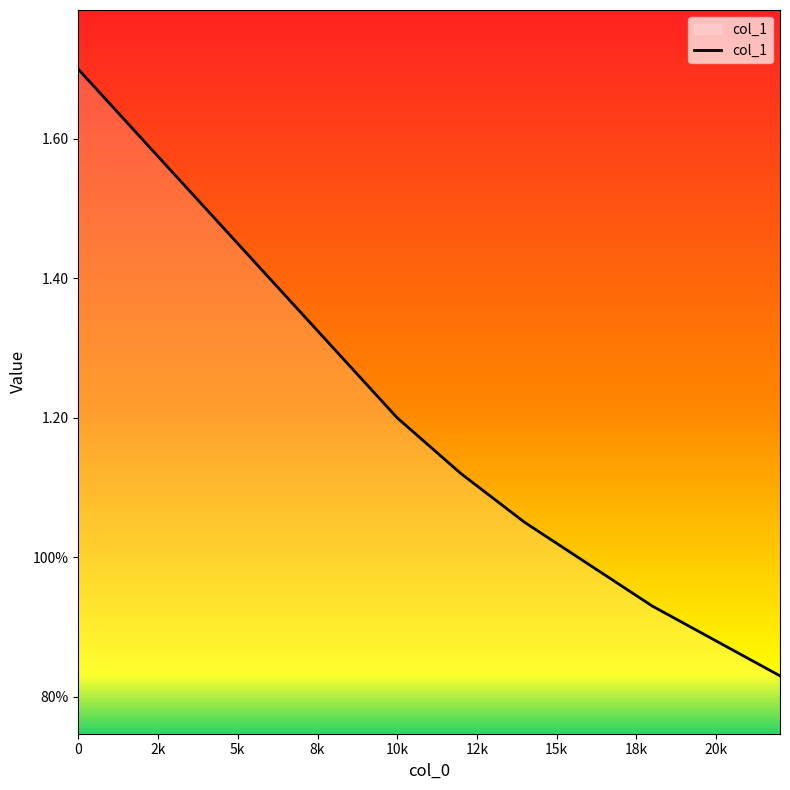

Does the chart display data point markers on the line(s)?

No